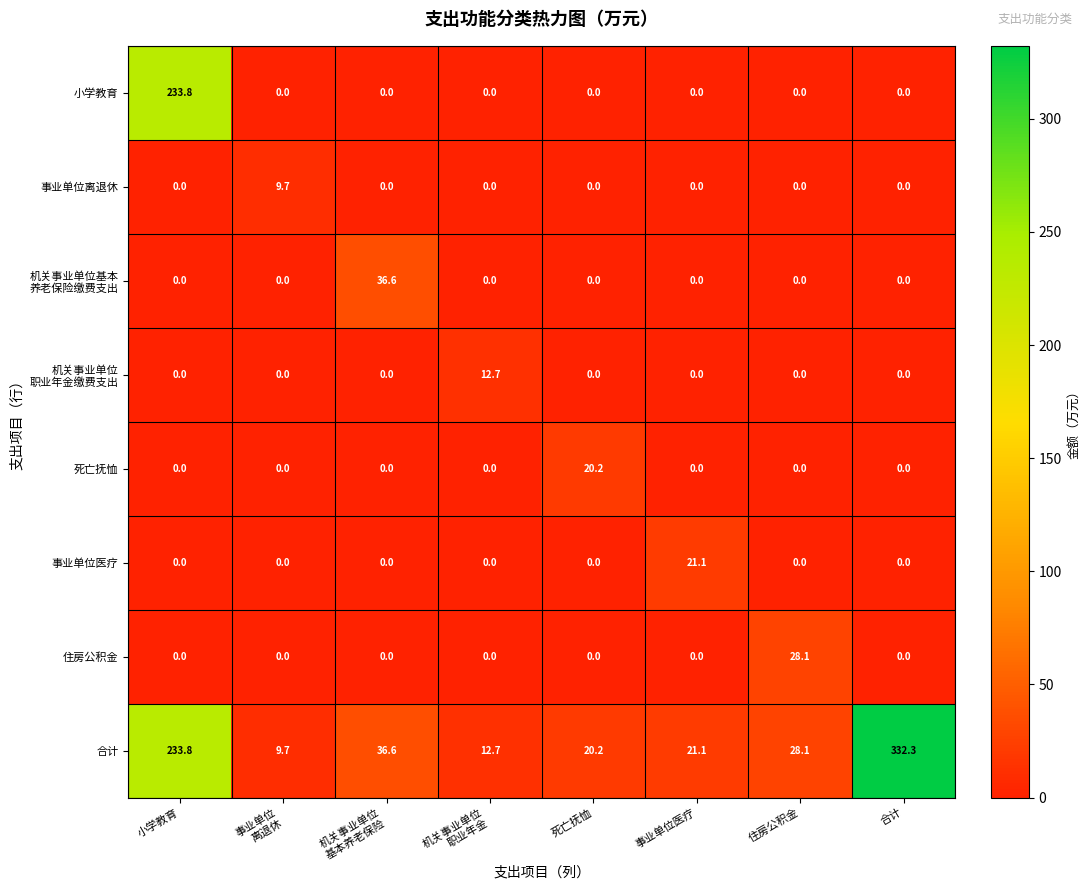

What is the maximum value shown in the chart?

332.3